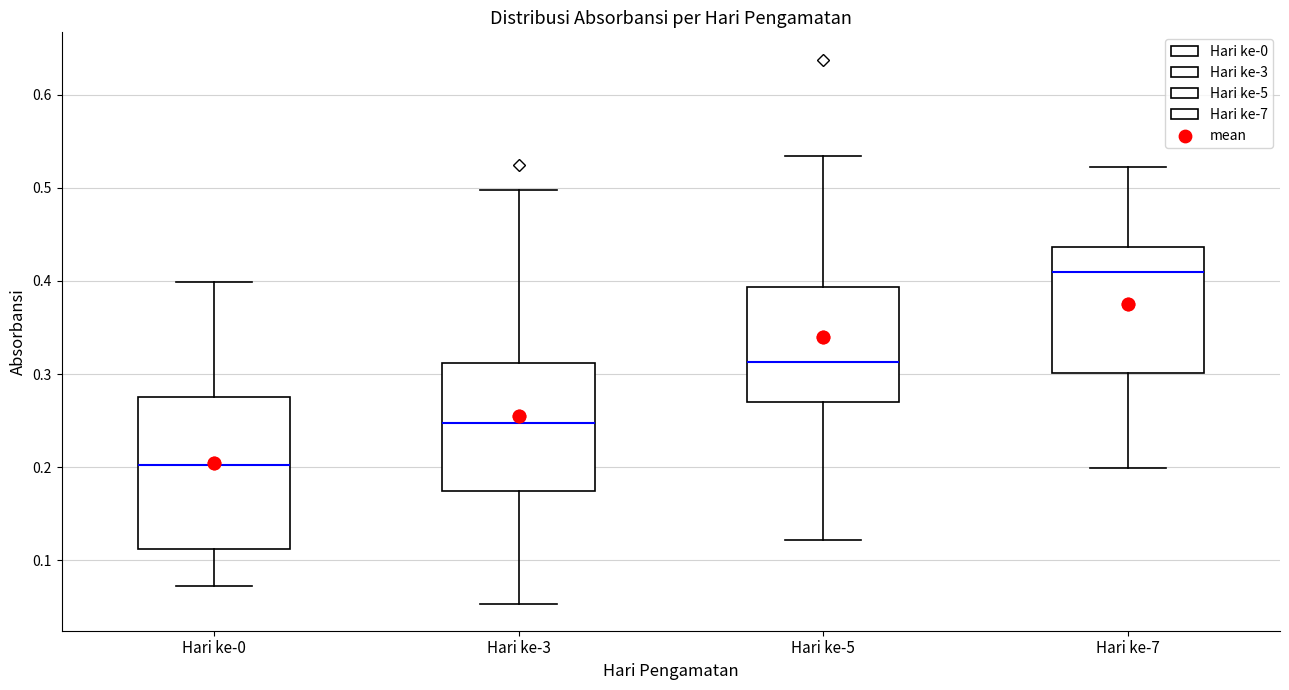

Reading left to right, read every box against the y-axis: the position of its median line, the range the box covers, and the ends of its whiskers. The values are not printed on the chart, so give them approximately, as read against the axis.

Hari ke-0: median 0.20, box 0.11 to 0.28, whiskers 0.07 to 0.40
Hari ke-3: median 0.25, box 0.17 to 0.31, whiskers 0.05 to 0.50
Hari ke-5: median 0.31, box 0.27 to 0.39, whiskers 0.12 to 0.53
Hari ke-7: median 0.41, box 0.30 to 0.44, whiskers 0.20 to 0.52